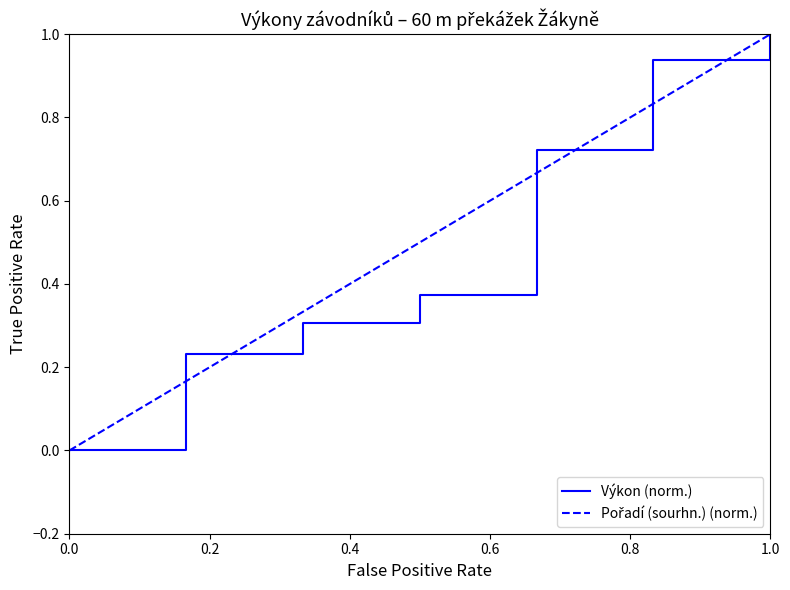

What is the maximum value for Výkon (norm.)?

1.0